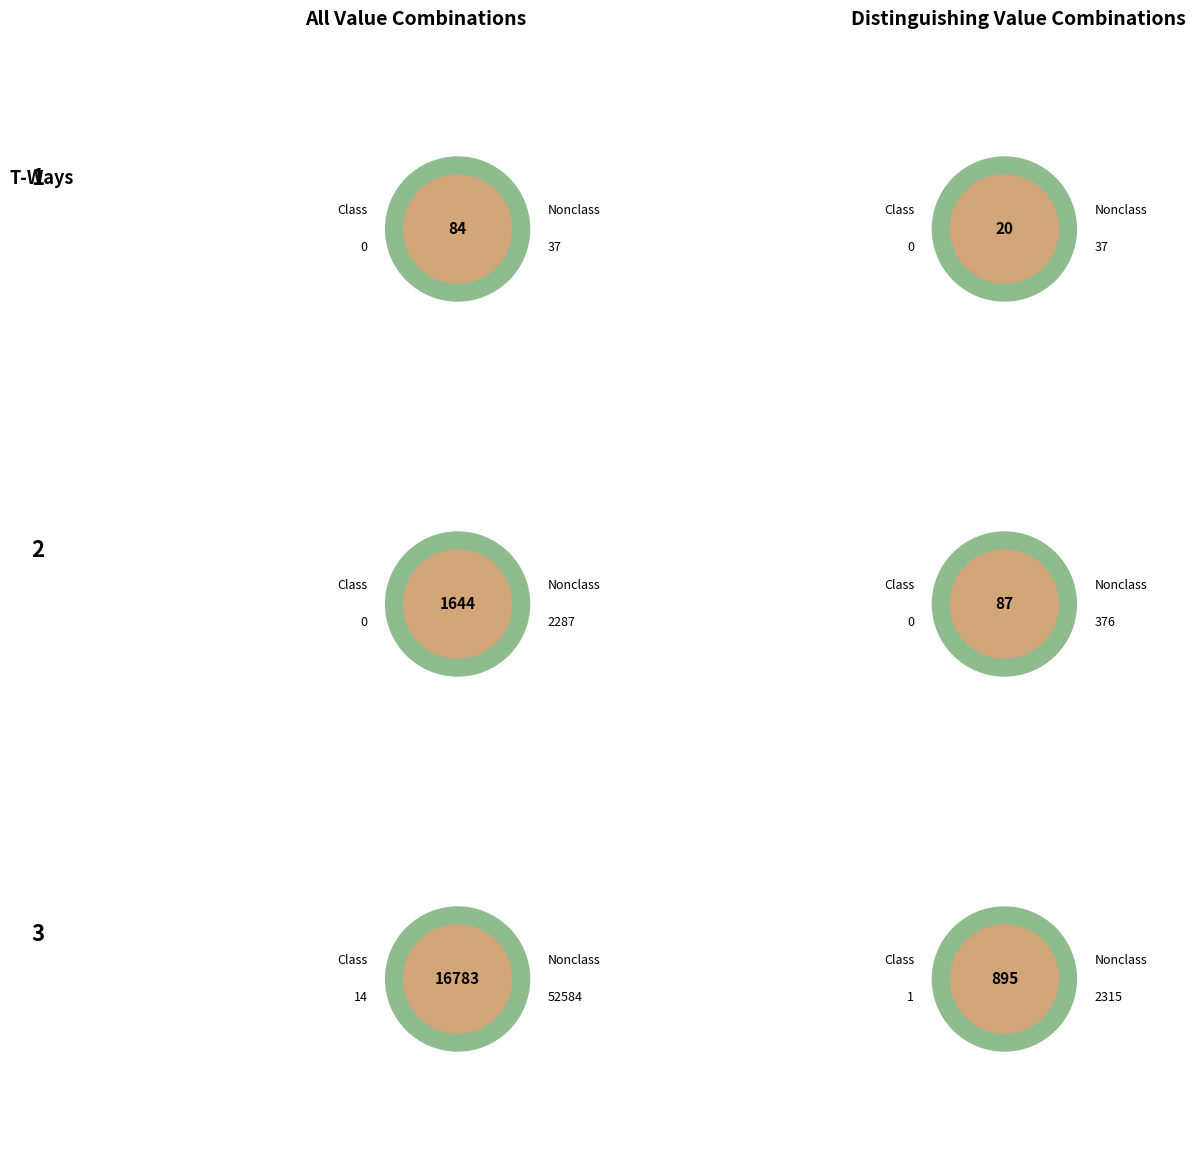

True or false: 24530.0 accounts for 15% of the total.

False